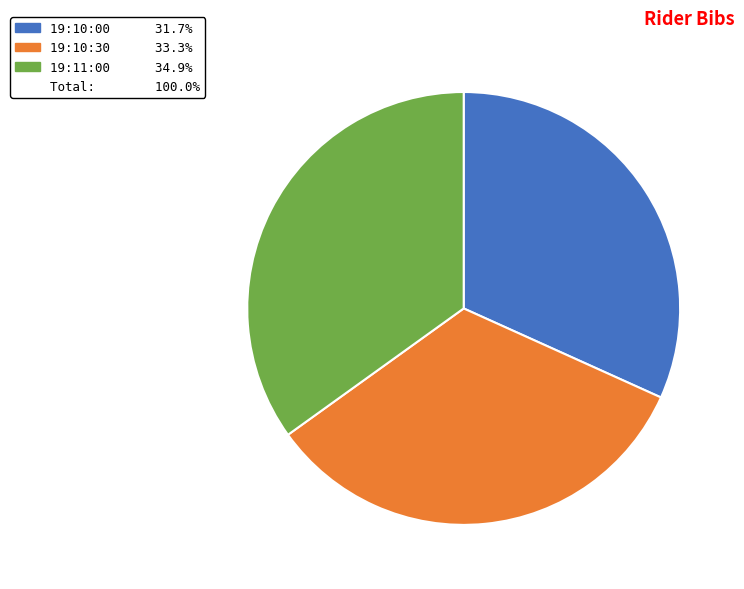

Does any single category account for the majority?

No